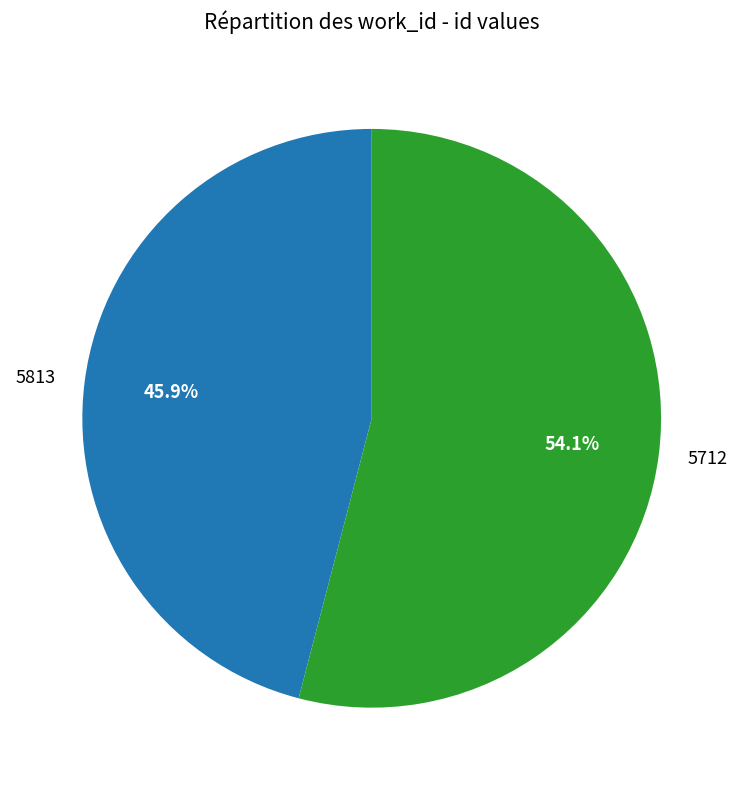

To the nearest percent, what is the difference between the largest and smallest slice percentages?

8%